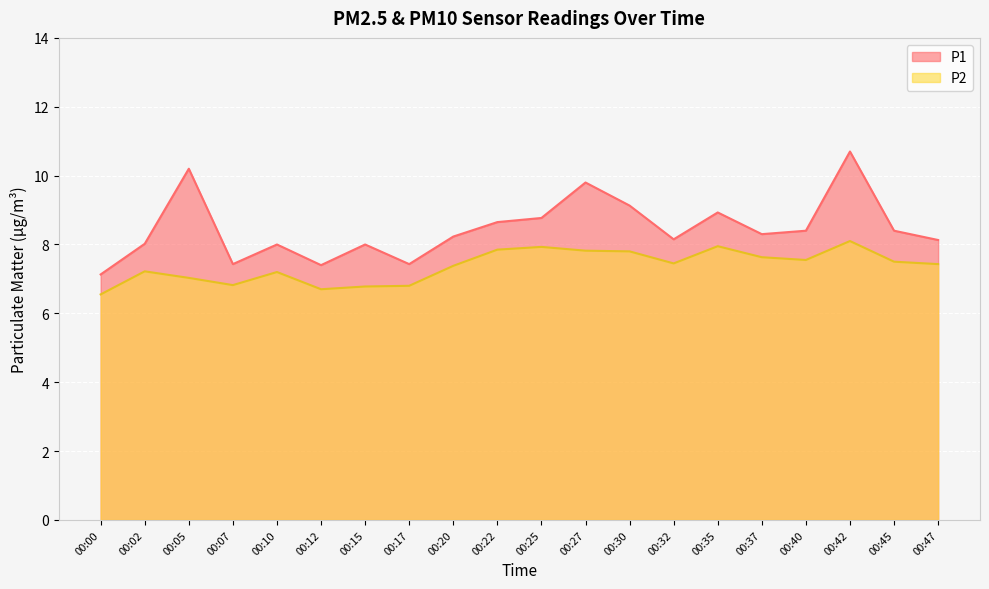

What is the sum of all P1 values?

169.2